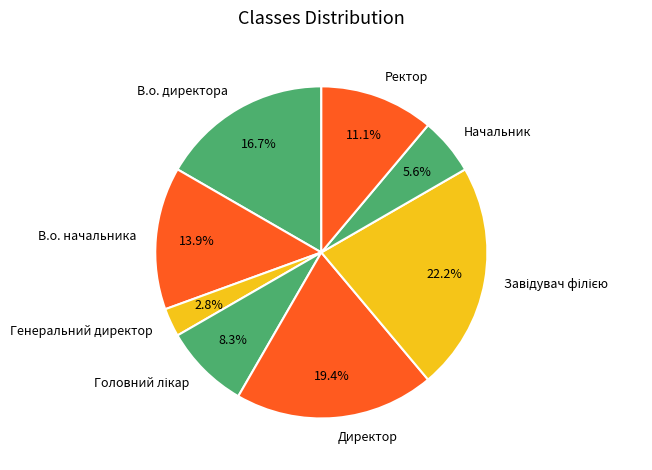

Which slice is the smallest?

Генеральний директор